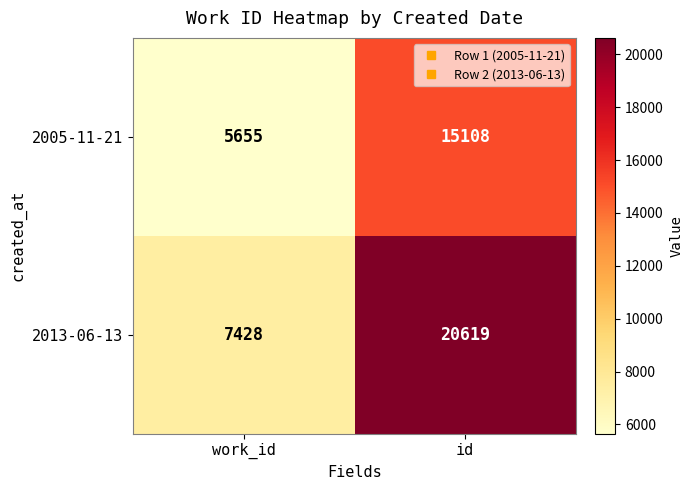

What is the difference between the maximum and minimum values in the 2005-11-21 series?

9453